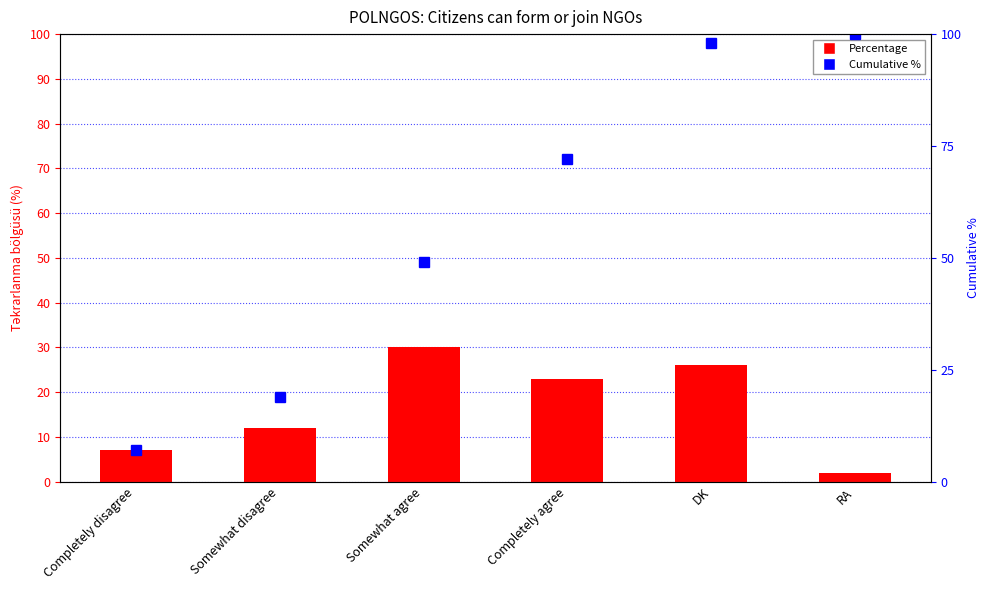

What is the maximum value shown in the chart?

100